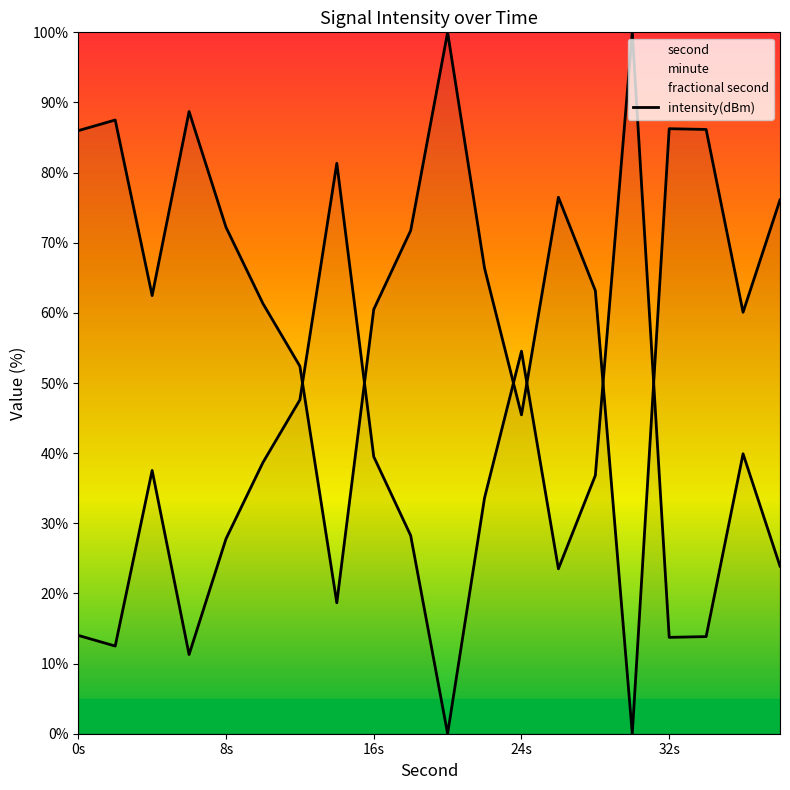

What is the difference between the maximum and minimum values?

100.0